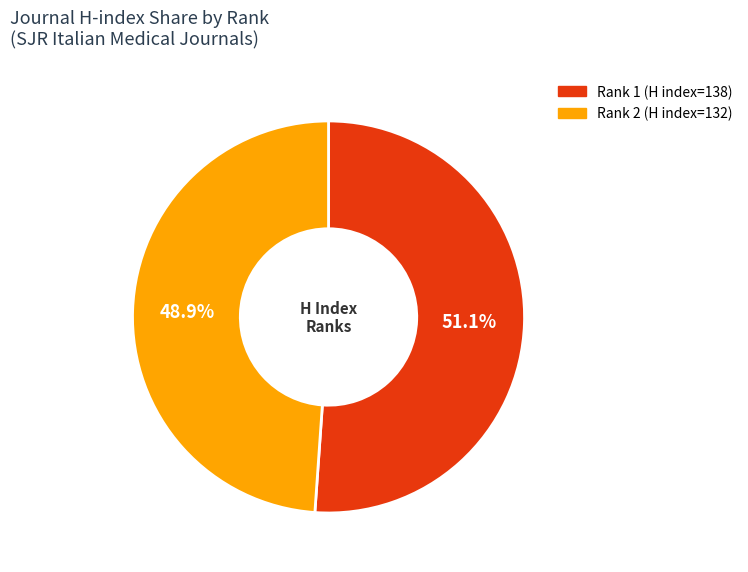

Is there a majority slice in this chart?

Yes